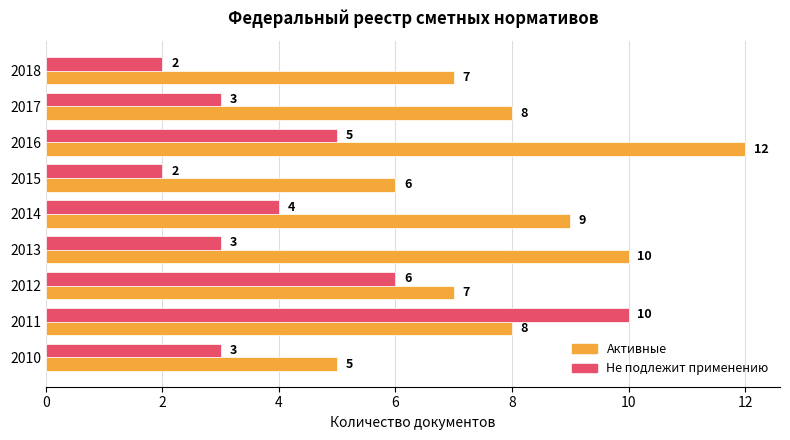

The value of Не подлежит применению at 2011 is 16. True or false?

False